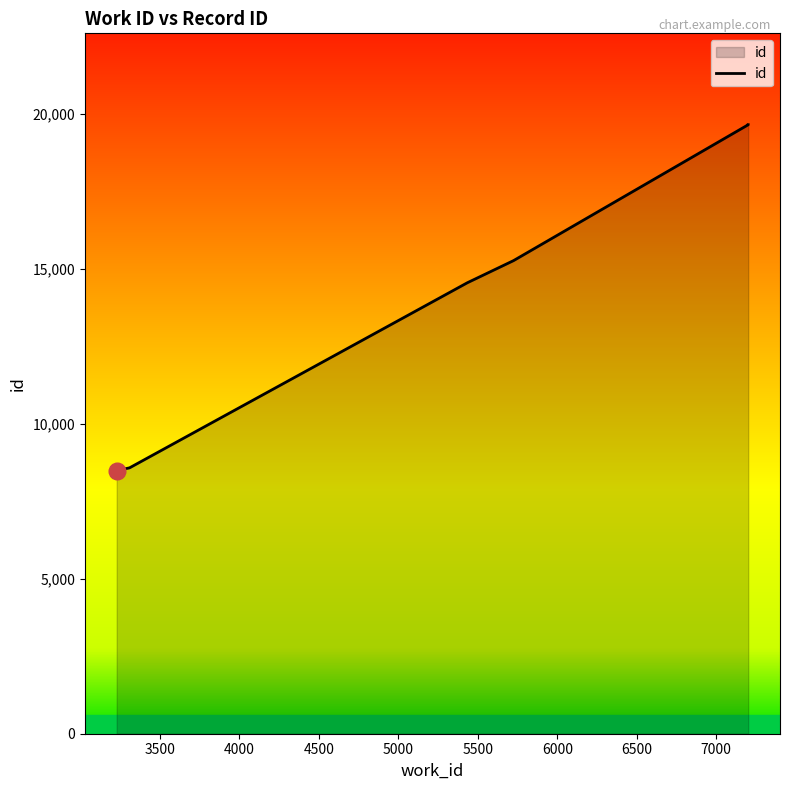

Reading left to right, extract all data points from this chart.

8479	8507	8532	8575	8576	14544	15259	19641	19642	19643